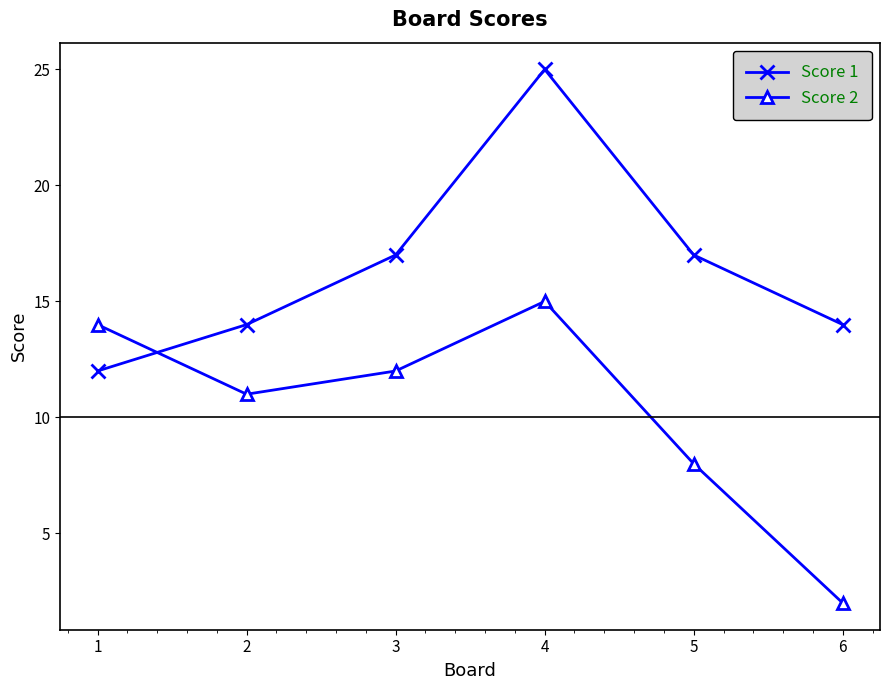

At which category is the sum across all series the highest?

4